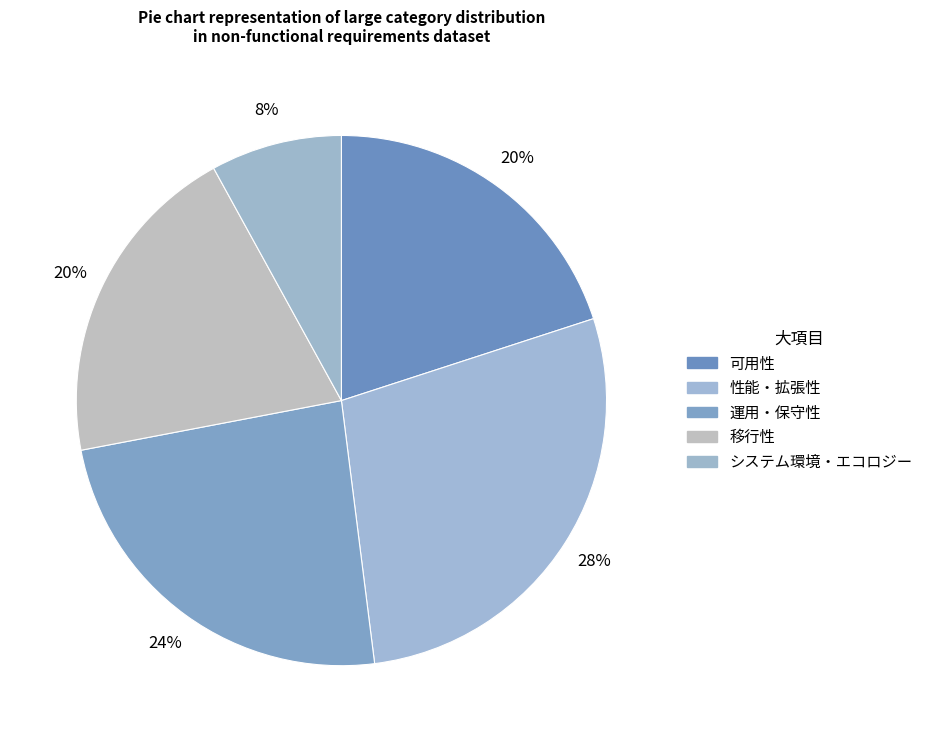

How many segments does this pie chart have?

5